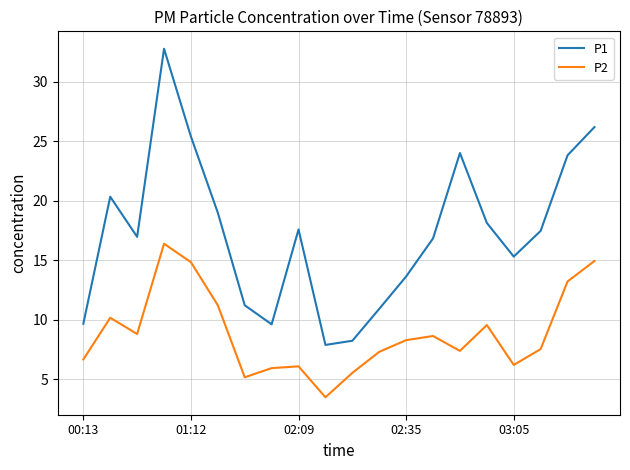

Which series has the largest total across all categories?

P1